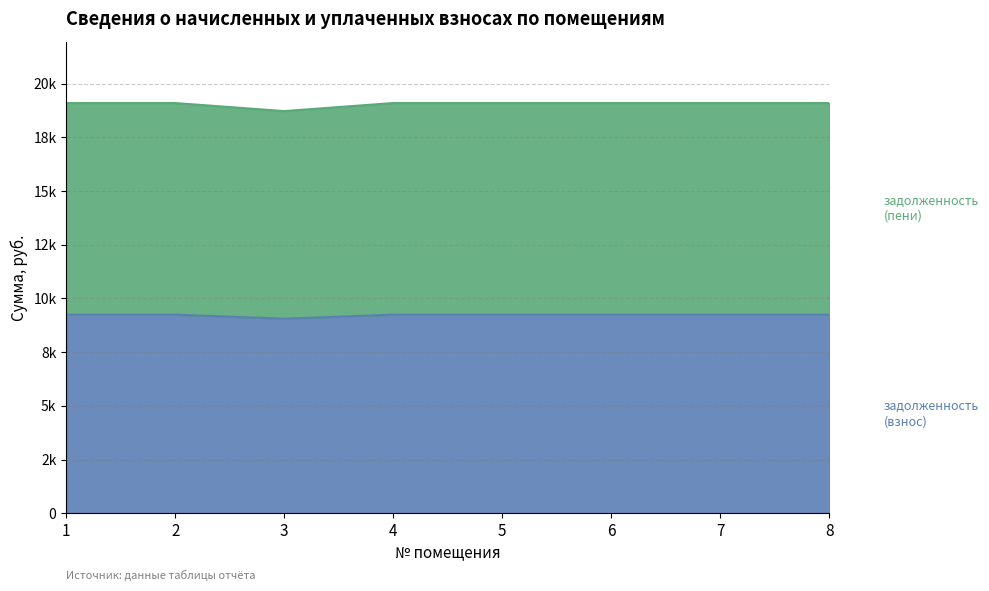

Which series has the widest spread of values?

задолженность (пени)